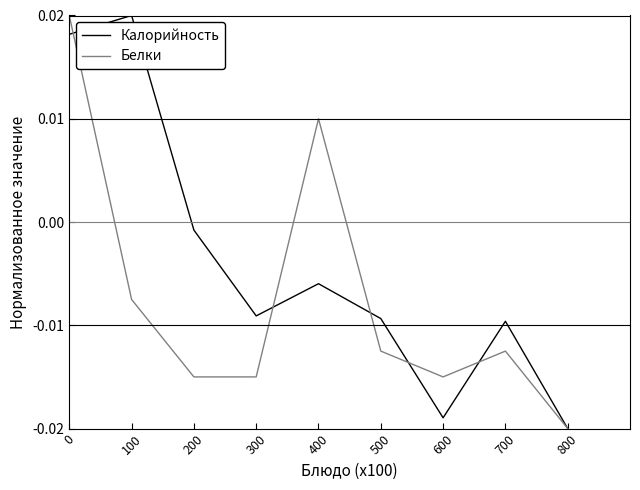

Where is the first local minimum for Калорийность?

300